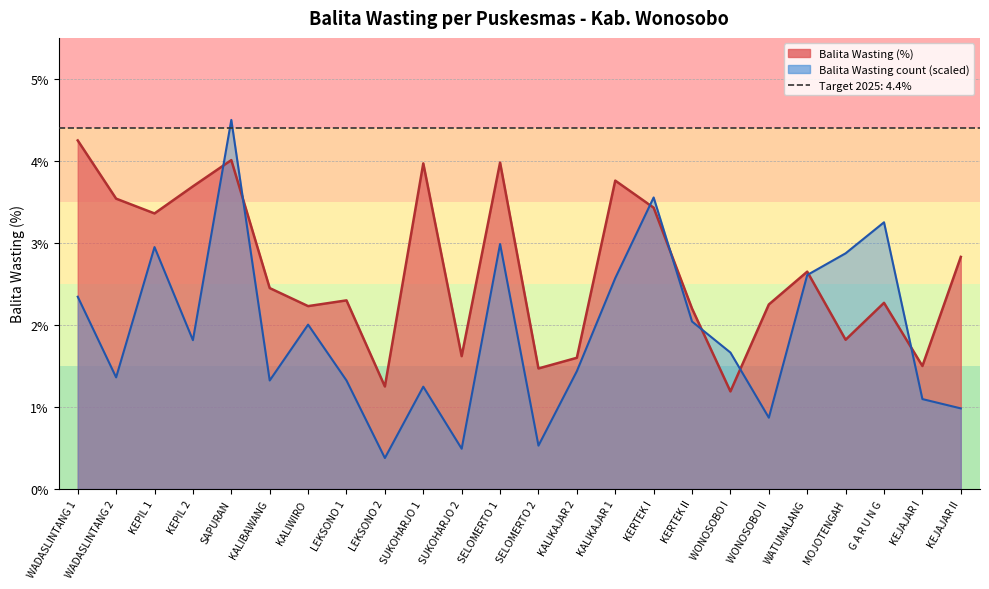

Where do Balita Wasting (count) and Balita Wasting (%) first cross each other?

KEPIL 2 and SAPURAN